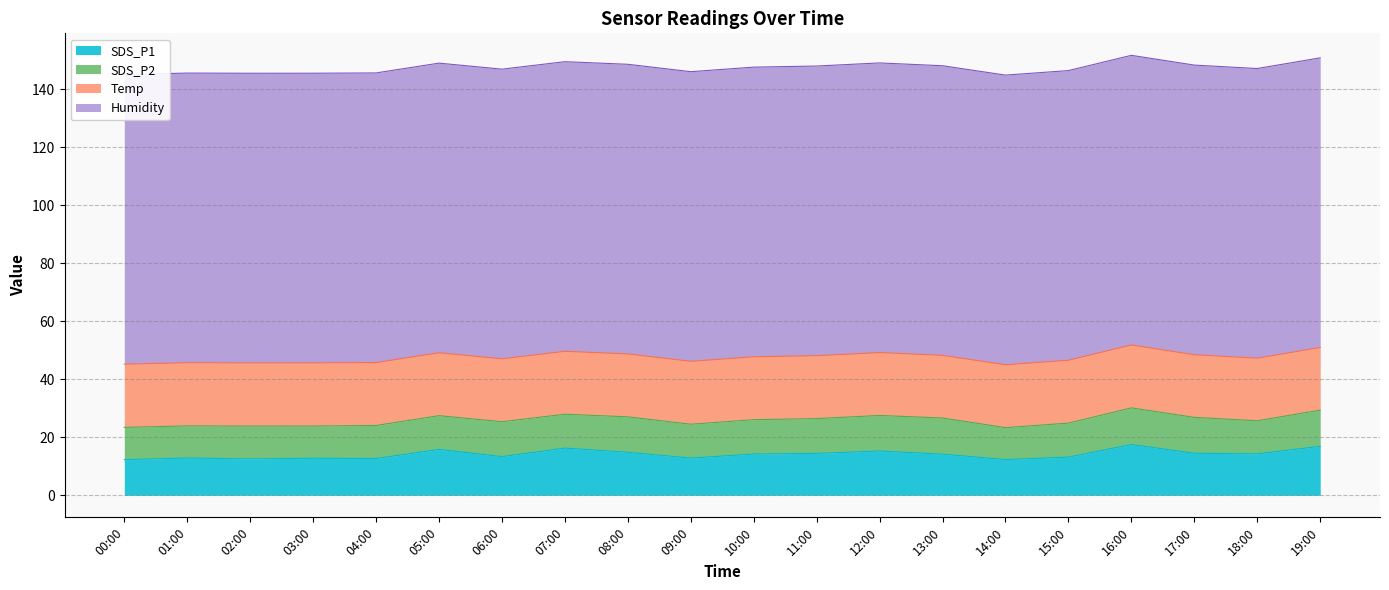

Reading right to left, transcribe all the data shown in this chart.

SDS_P1: 16.9	14.3	14.5	17.5	13.2	12.3	14.2	15.3	14.5	14.2	12.8	14.8	16.3	13.3	15.8	12.7	12.8	12.6	12.9	12.3
SDS_P2: 12.5	11.4	12.4	12.7	11.7	11.0	12.5	12.2	12.0	11.8	11.7	12.2	11.7	12.1	11.6	11.4	11.1	11.3	11.1	11.1
Temp: 21.6	21.6	21.6	21.7	21.7	21.7	21.6	21.7	21.7	21.7	21.7	21.7	21.7	21.7	21.7	21.7	21.8	21.8	21.8	21.8
Humidity: 99.9	99.9	99.9	99.9	99.9	99.9	99.9	99.9	99.9	99.9	99.9	99.9	99.9	99.9	99.9	99.9	99.9	99.9	99.9	99.9